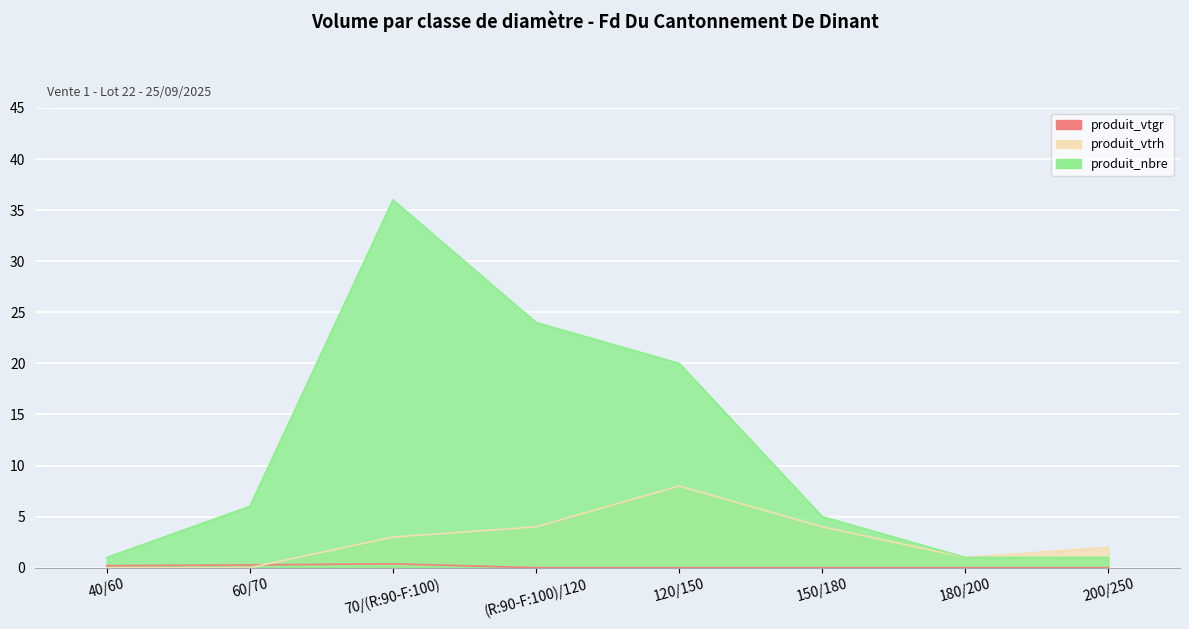

Reading right to left, what are all the values shown in this chart?

produit_vtgr: 200/250=0.0	180/200=0.0	150/180=0.0	120/150=0.0	(R:90-F:100)/120=0.0	70/(R:90-F:100)=0.4	60/70=0.3	40/60=0.2
produit_vtrh: 200/250=2.0	180/200=1.0	150/180=4.0	120/150=8.0	(R:90-F:100)/120=4.0	70/(R:90-F:100)=3.0	60/70=0.0	40/60=0.0
produit_nbre: 200/250=1.0	180/200=1.0	150/180=5.0	120/150=20.0	(R:90-F:100)/120=24.0	70/(R:90-F:100)=36.0	60/70=6.0	40/60=1.0